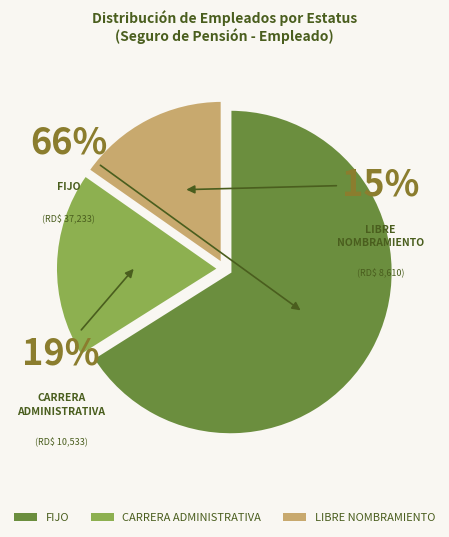

Which has a higher value, FIJO or CARRERA ADMINISTRATIVA?

FIJO